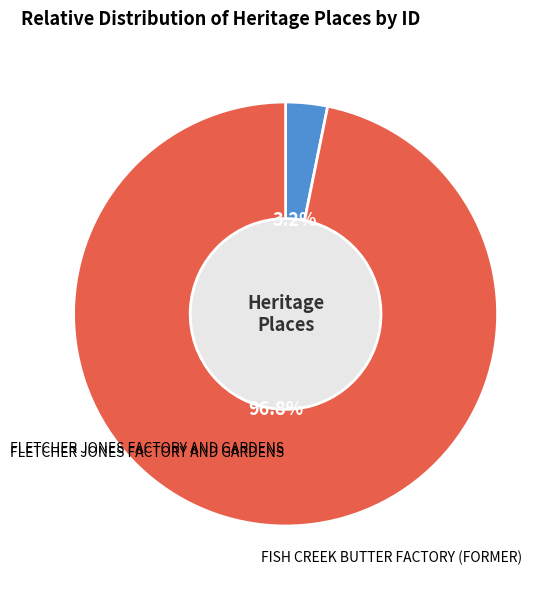

True or false: FLETCHER JONES FACTORY AND GARDENS accounts for 3% of the total.

True